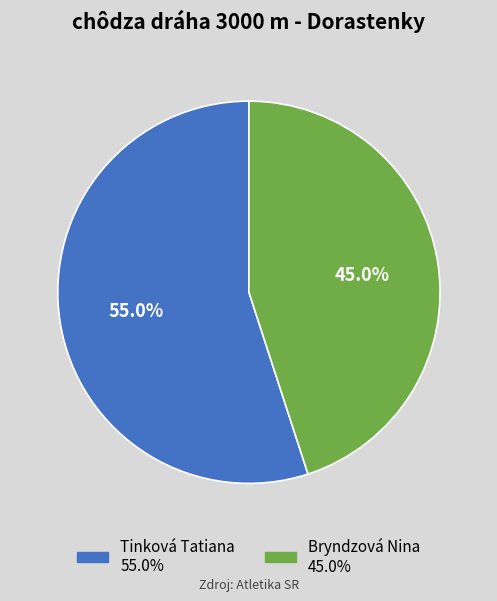

Rank the categories by value from lowest to highest.

Bryndzová Nina, Tinková Tatiana